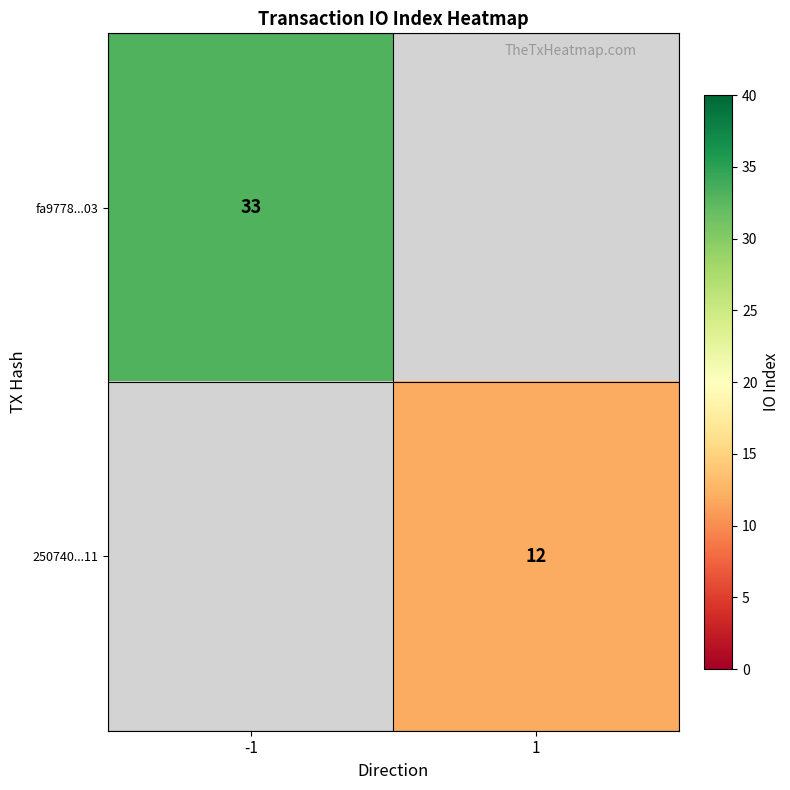

At how many categories does at least one series exceed 32?

1